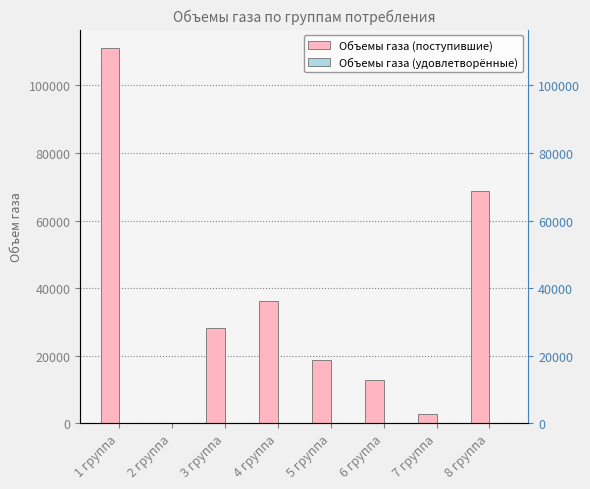

At how many categories does at least one series exceed 63299?

2